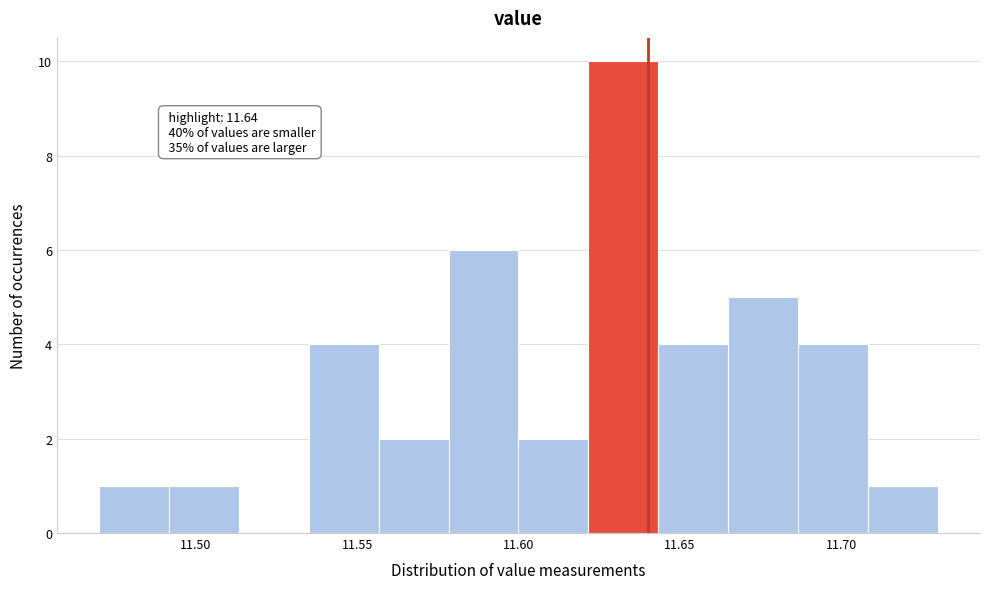

Over which range of the x-axis is the bar tallest?

11.620 to 11.645